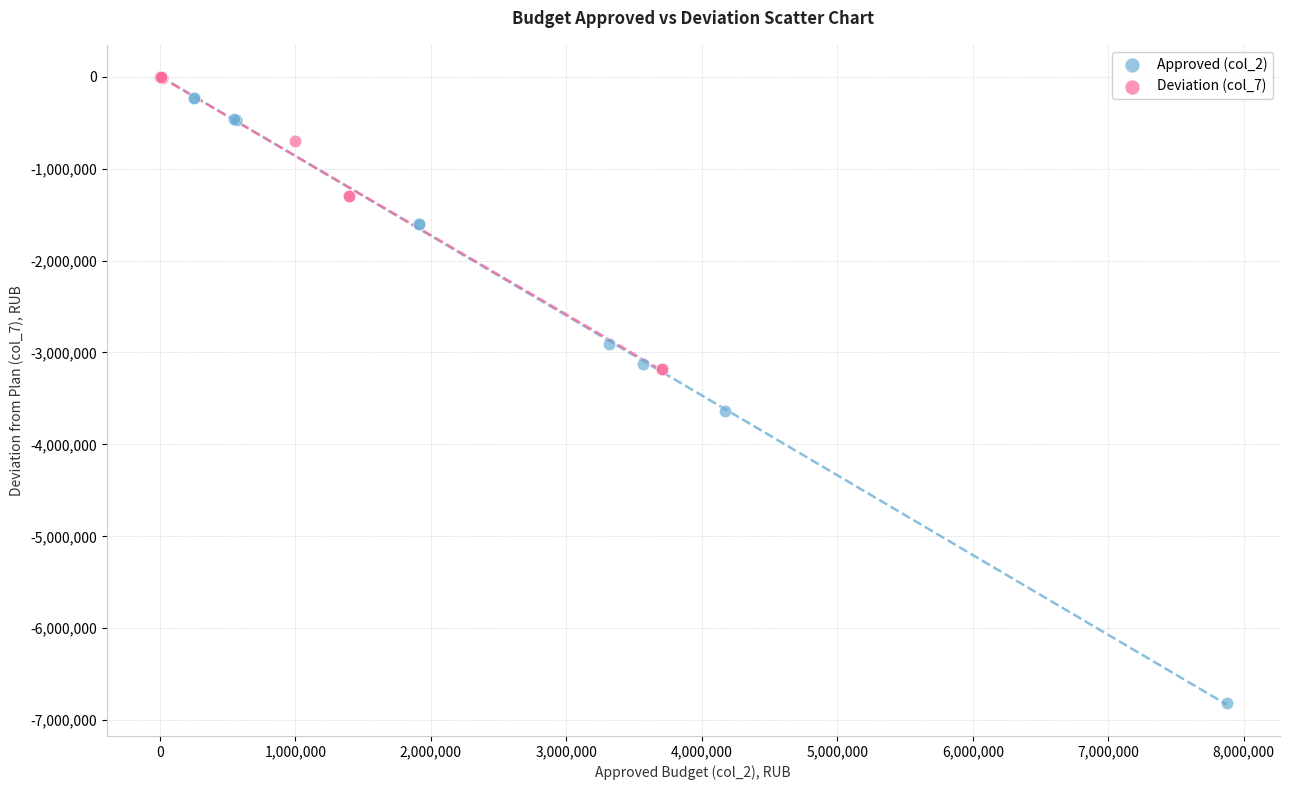

Which series reaches the minimum Y coordinate?

Approved (col_2)